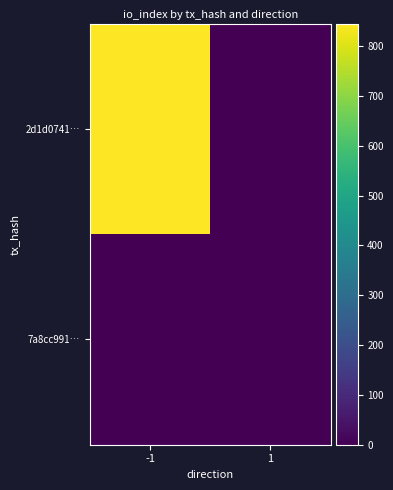

How many data points does each series have?

2